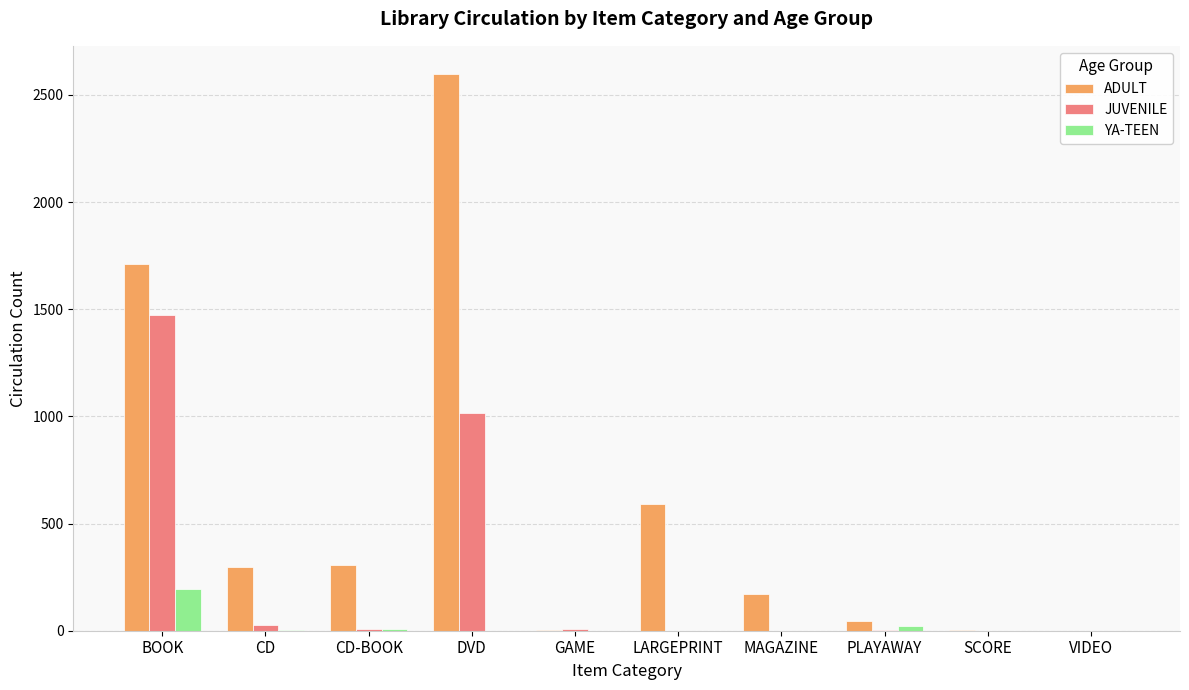

At which category is the sum across all series the highest?

DVD